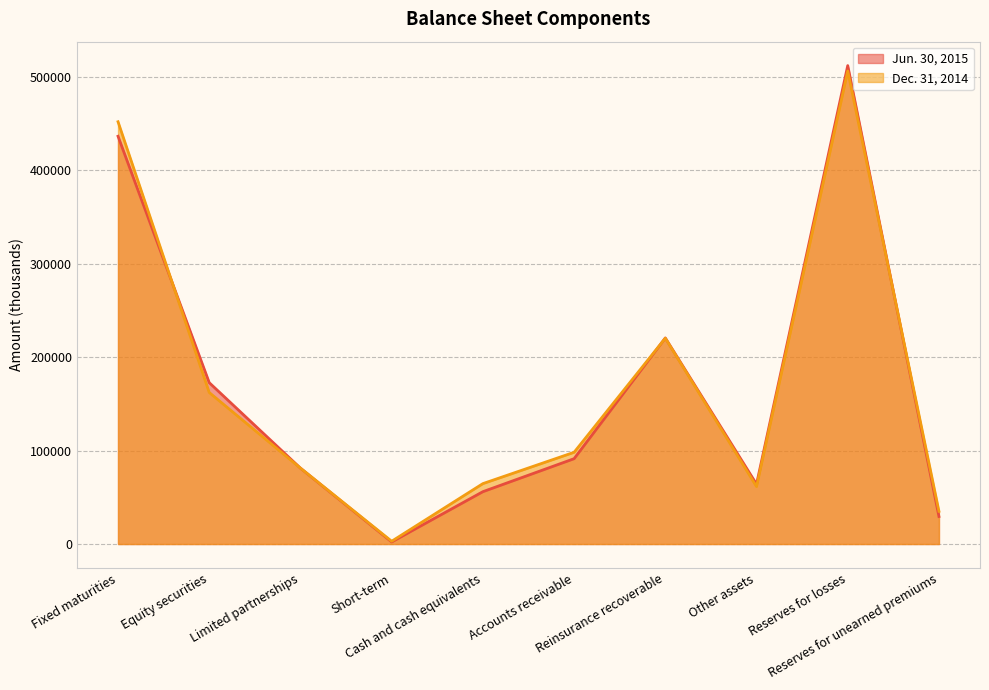

Reading left to right, what are all the values shown in this chart?

Jun. 30, 2015: Fixed maturities=436282	Equity securities=172636	Limited partnerships=81171	Short-term=2219	Cash and cash equivalents=56005	Accounts receivable=91308	Reinsurance recoverable=220478	Other assets=64055	Reserves for losses=511886	Reserves for unearned premiums=29452
Dec. 31, 2014: Fixed maturities=451809	Equity securities=162107	Limited partnerships=81230	Short-term=2966	Cash and cash equivalents=64632	Accounts receivable=98144	Reinsurance recoverable=220221	Other assets=61447	Reserves for losses=506102	Reserves for unearned premiums=35019